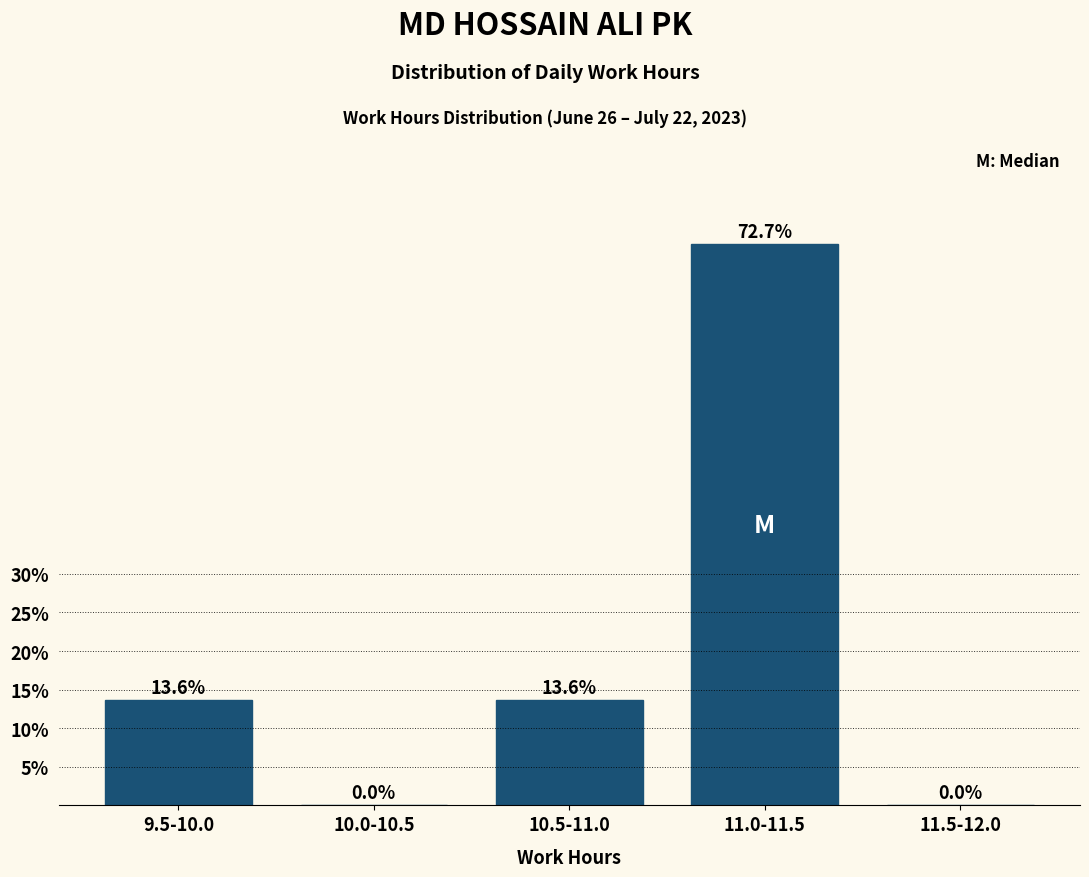

What is the sum of the values at 11.5-12.0 and 10.5-11.0?

13.6